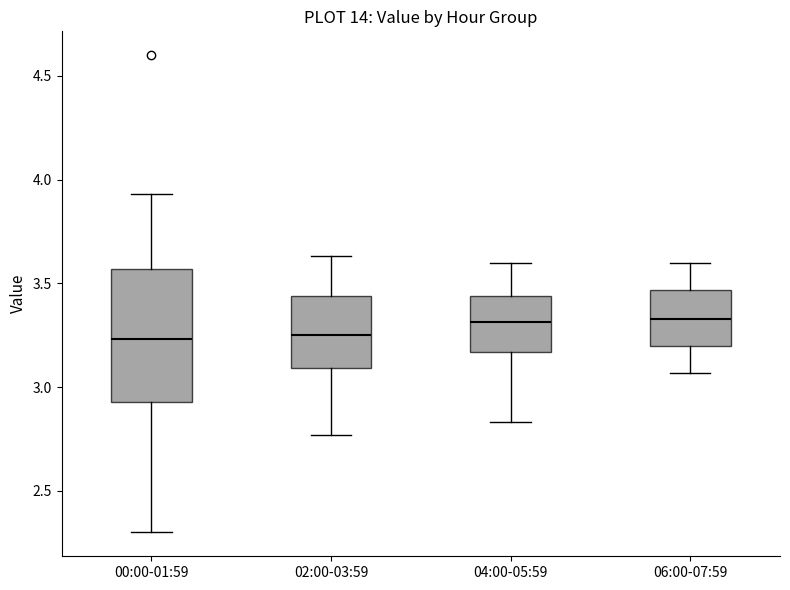

Reading left to right, read every box against the y-axis: the position of its median line, the range the box covers, and the ends of its whiskers. The values are not printed on the chart, so give them approximately, as read against the axis.

00:00-01:59: median 3.25, box 2.95 to 3.55, whiskers 2.30 to 3.95
02:00-03:59: median 3.25, box 3.10 to 3.45, whiskers 2.75 to 3.65
04:00-05:59: median 3.30, box 3.15 to 3.45, whiskers 2.85 to 3.60
06:00-07:59: median 3.35, box 3.20 to 3.45, whiskers 3.05 to 3.60